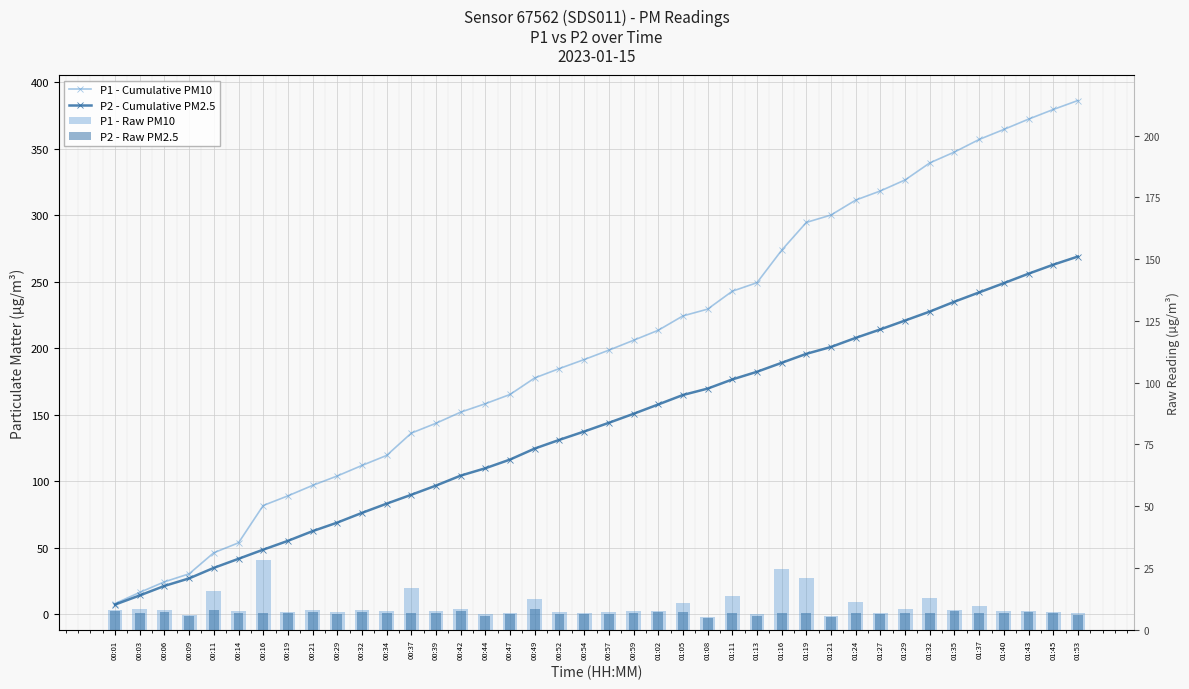

What are all the series names shown in the legend?

P1 - Cumulative PM10, P2 - Cumulative PM2.5, P1 - Raw PM10, P2 - Raw PM2.5